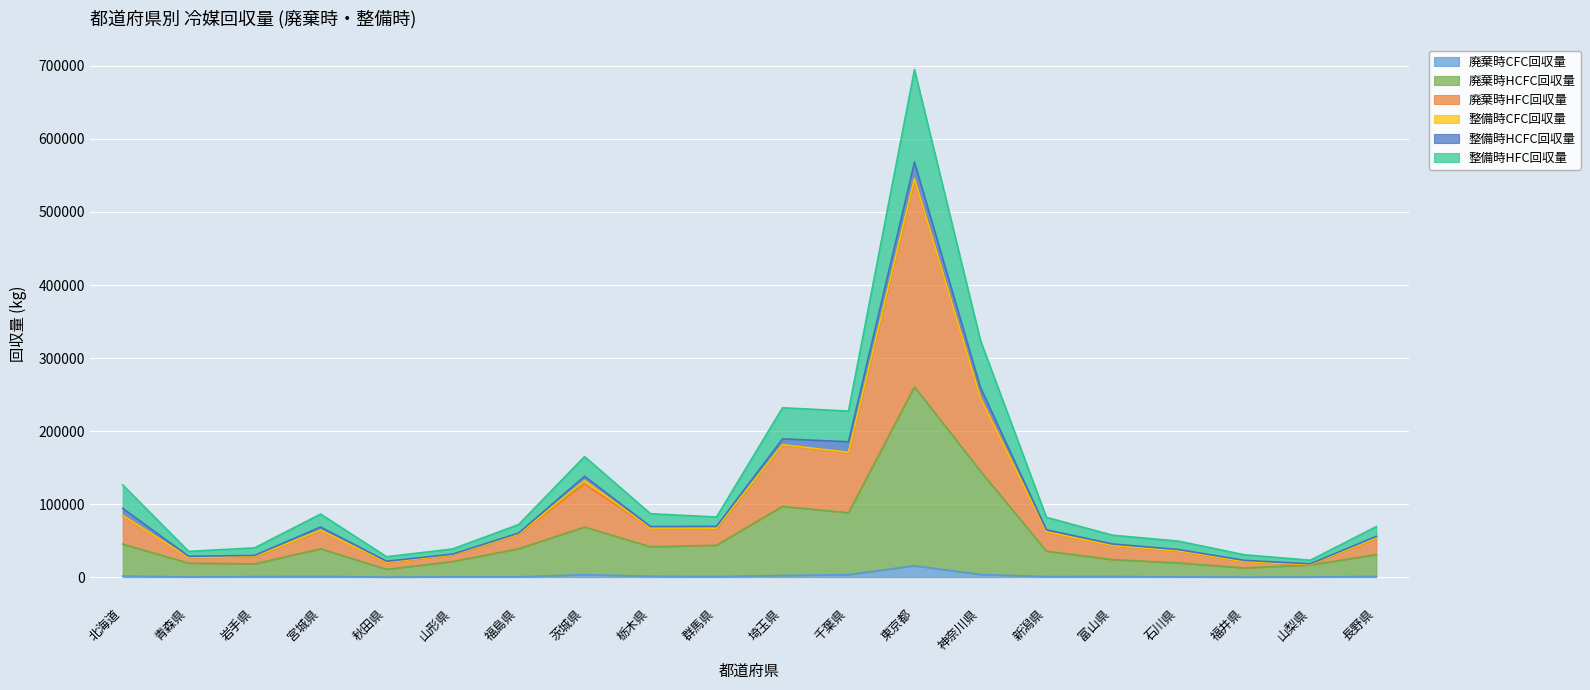

At which category is the sum across all series the highest?

東京都